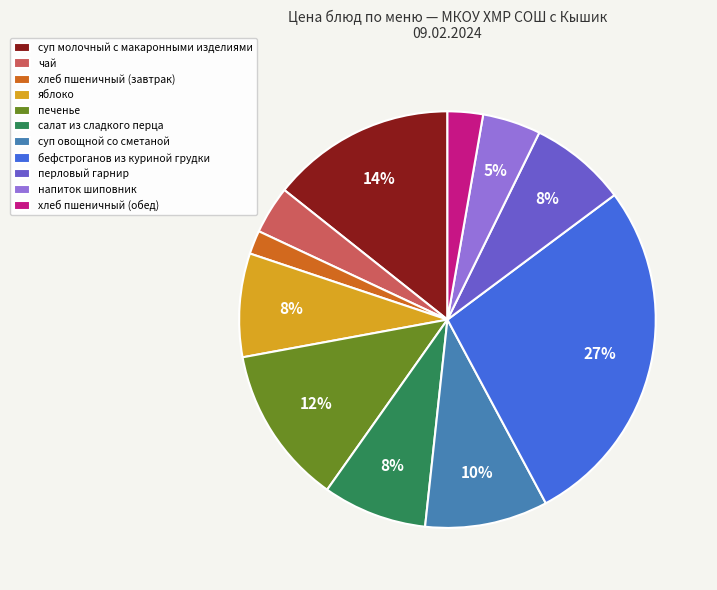

What is the smallest slice in the pie chart?

хлеб пшеничный (завтрак)